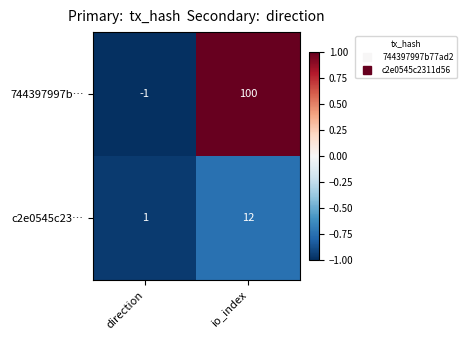

Reading left to right, what are all the values shown in this chart?

744397997b…: direction=-1	io_index=100
c2e0545c23…: direction=1	io_index=12